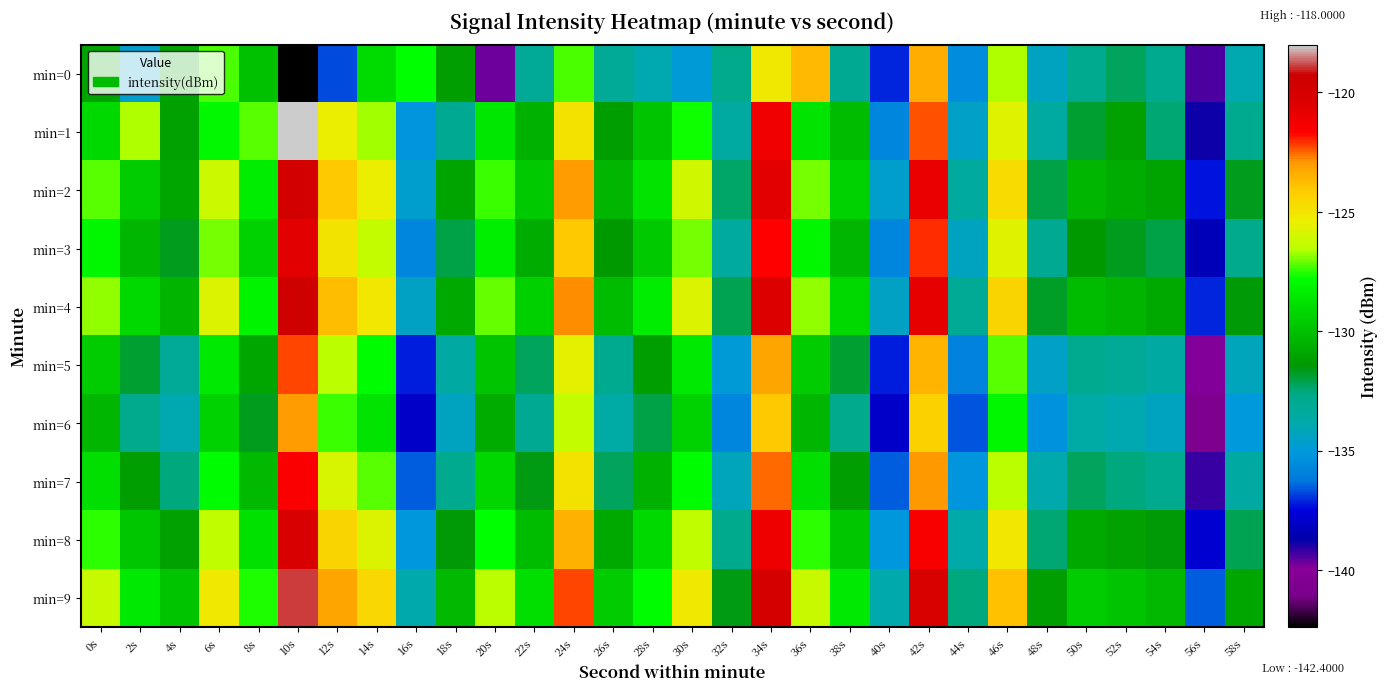

At which category does the chart reach its peak across all series?

10s